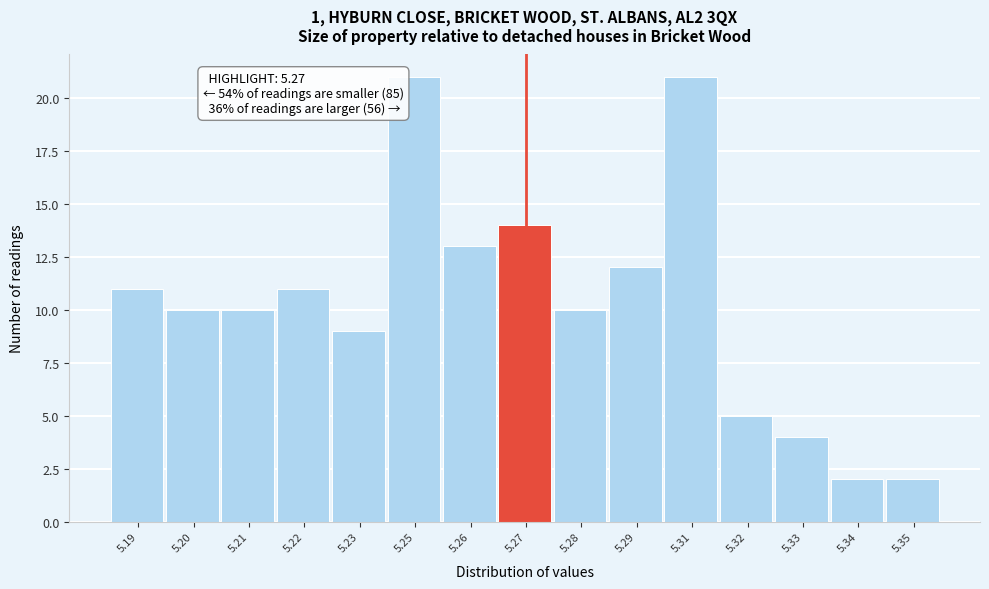

Reading right to left, transcribe all the data shown in this chart.

2	2	4	5	21	12	10	14	13	21	9	11	10	10	11